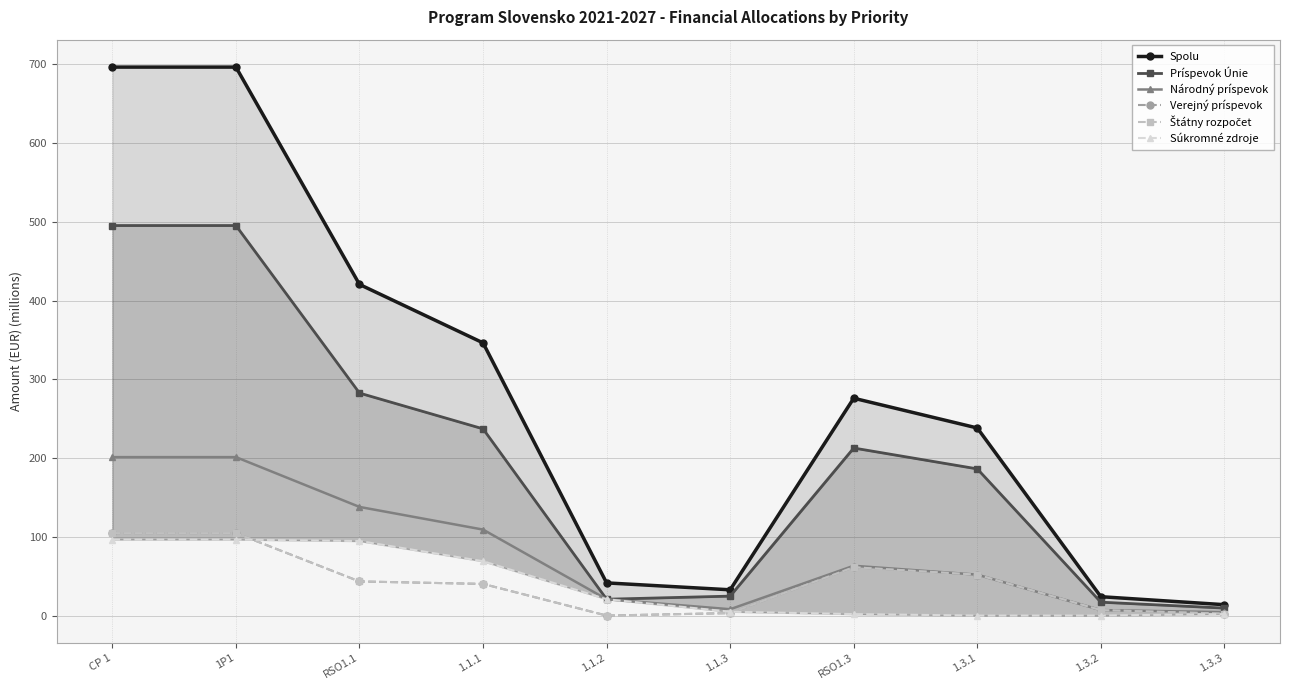

At which label does Spolu first exceed 276?

CP 1